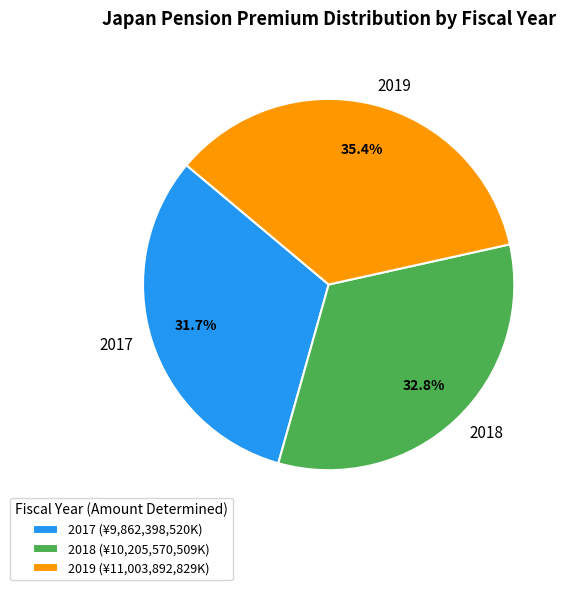

To the nearest percent, what is the combined percentage of 2019 and 2017?

67%